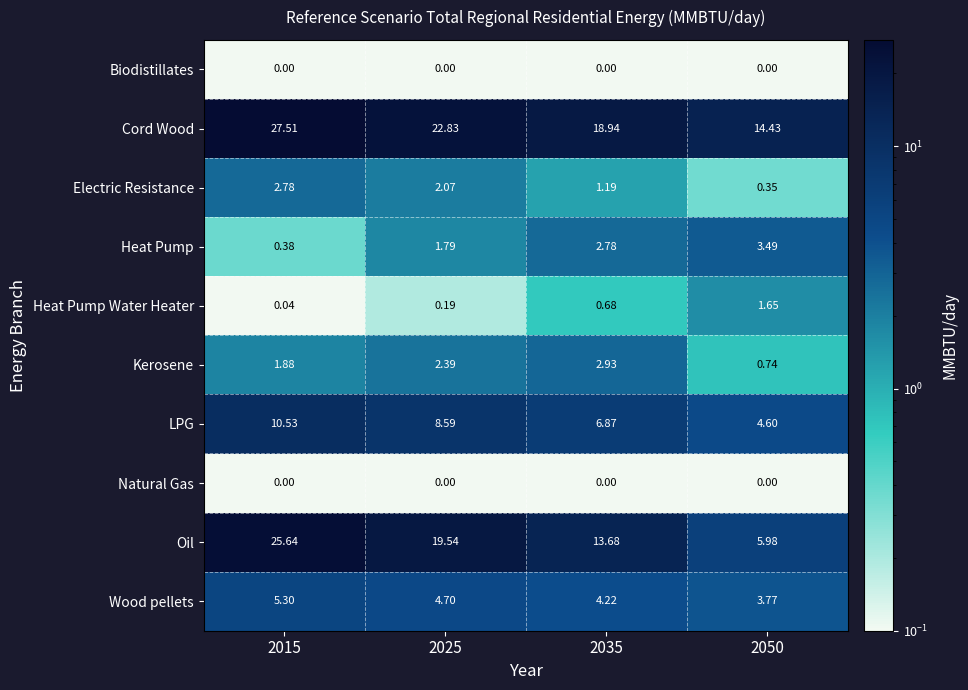

Between 2015 and 2035, which series saw the biggest shift?

Oil